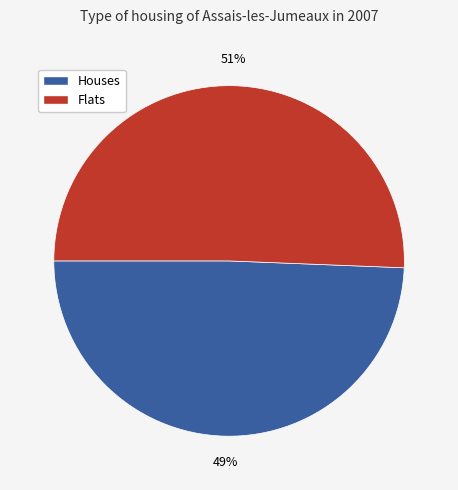

To the nearest percent, what is the combined percentage of Flats and Houses?

100%